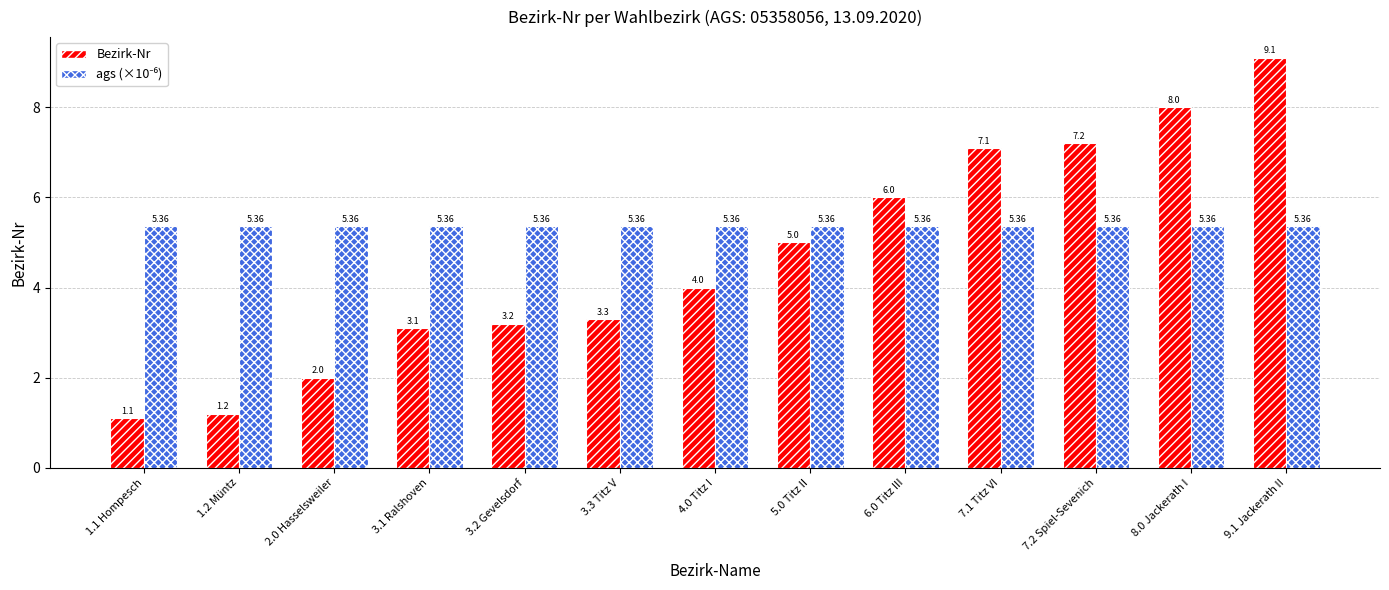

At which category is the sum across all series the highest?

9.1 Jackerath II